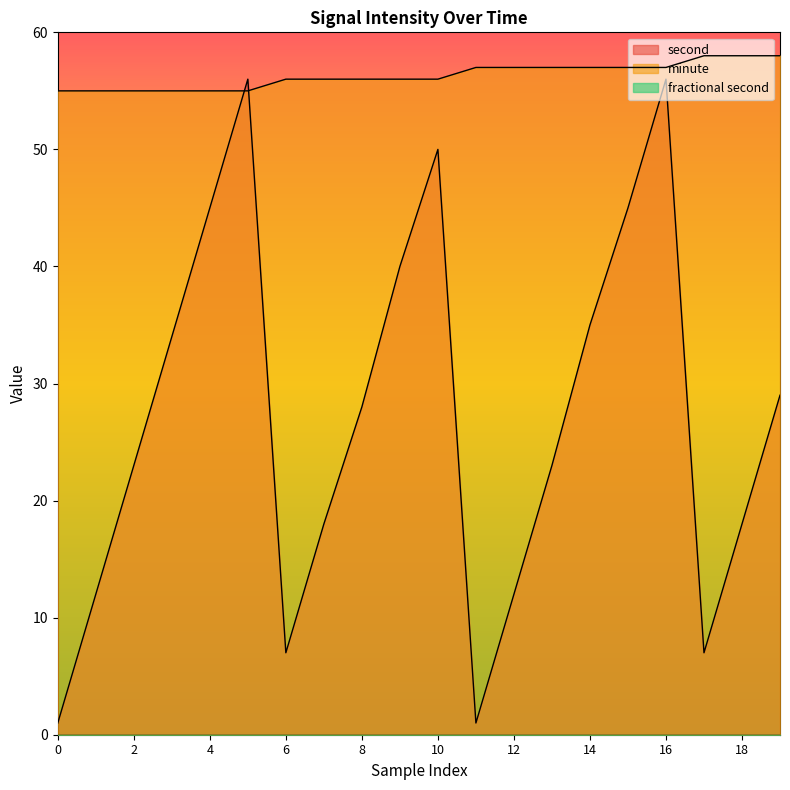

Count the minute values in the range 55 to 57.

17